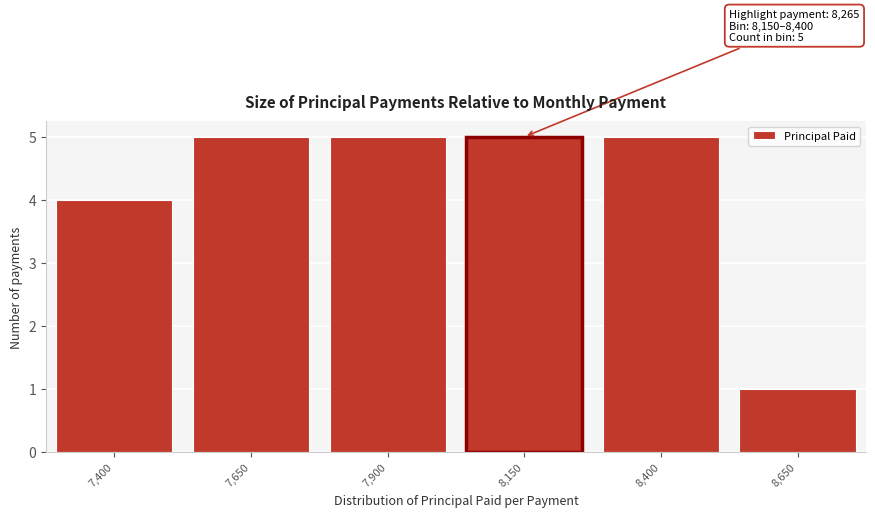

Reading left to right, extract all data points from this chart.

7,400=4	7,650=5	7,900=5	8,150=5	8,400=5	8,650=1